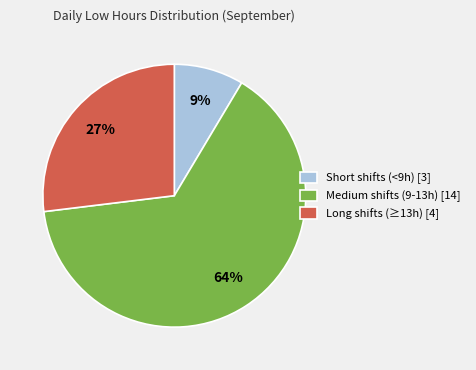

To the nearest percent, what percentage of the pie is Medium shifts (9-13h) [14]?

64%